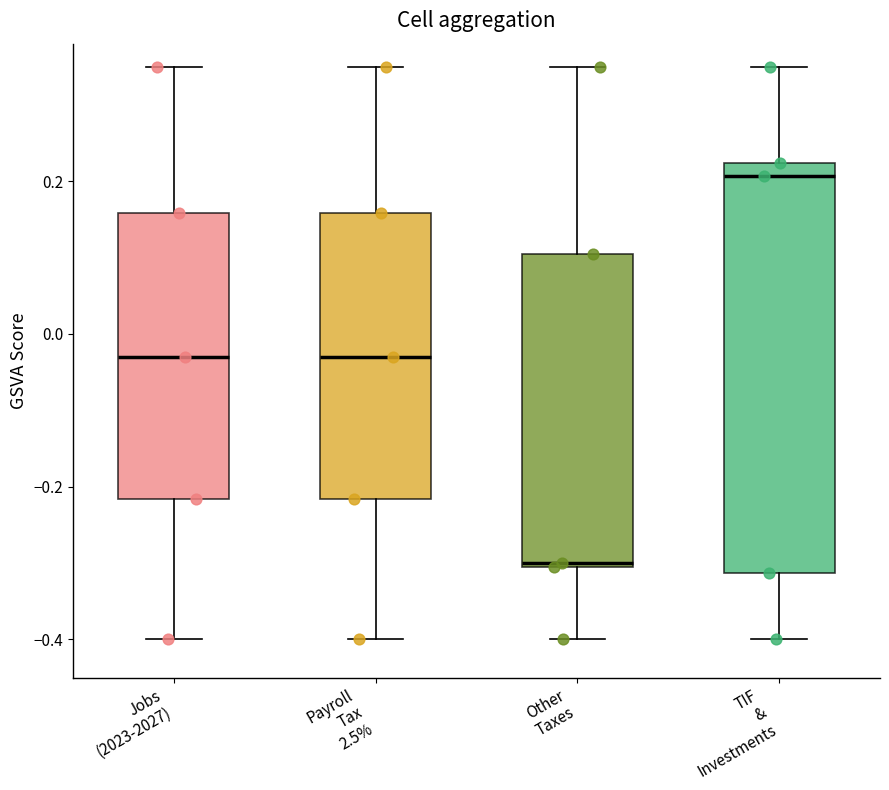

Which box has the highest median line?

TIF & Investments